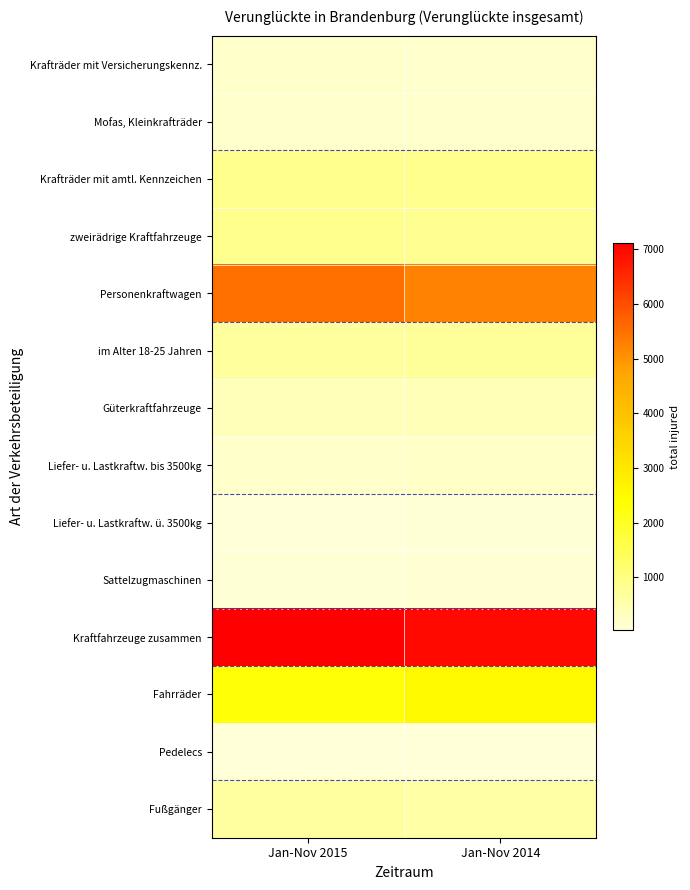

How many distinct data groups are displayed?

14